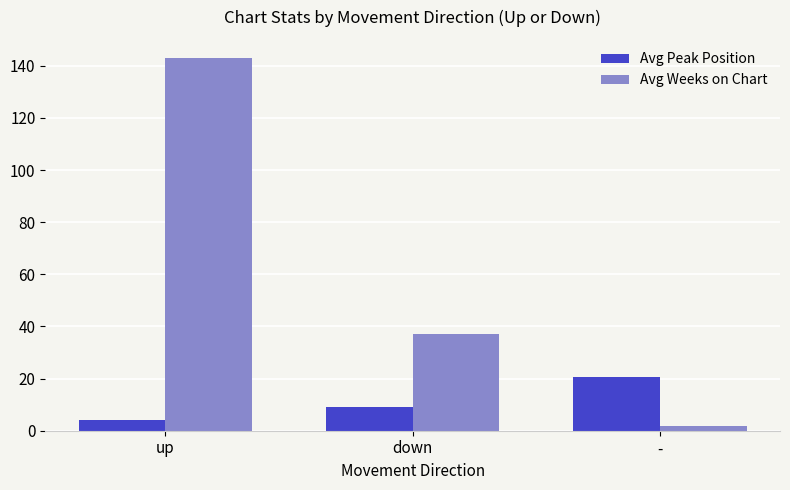

At which label does Avg Weeks on Chart first exceed 37?

up